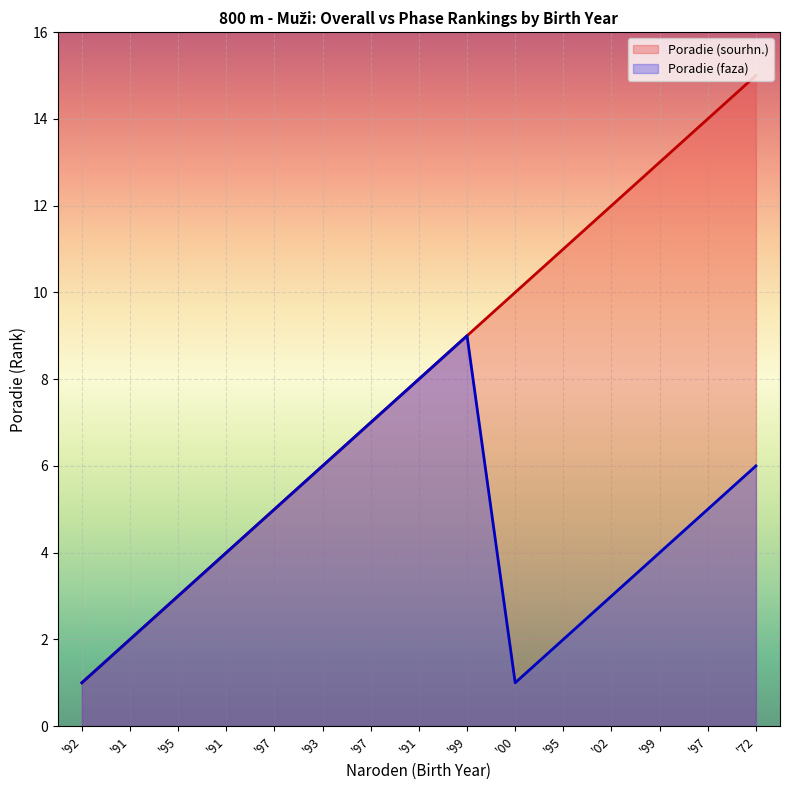

True or false: Poradie (faza) and Poradie (sourhn.) intersect in this chart.

False